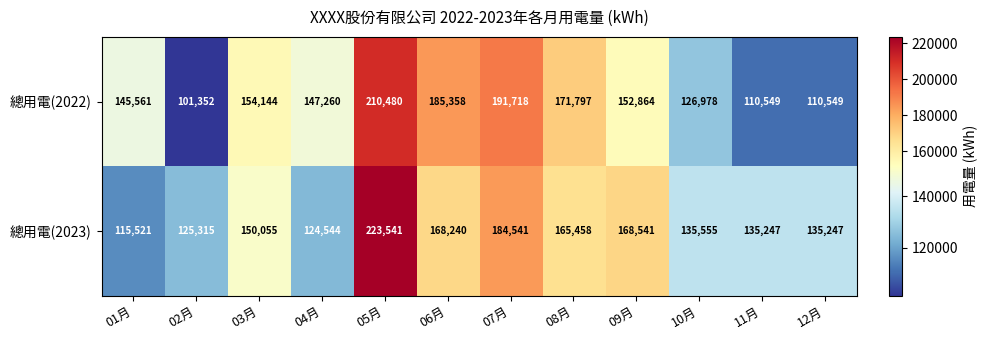

List the series in order of their peak value, highest first.

總用電(2023), 總用電(2022)